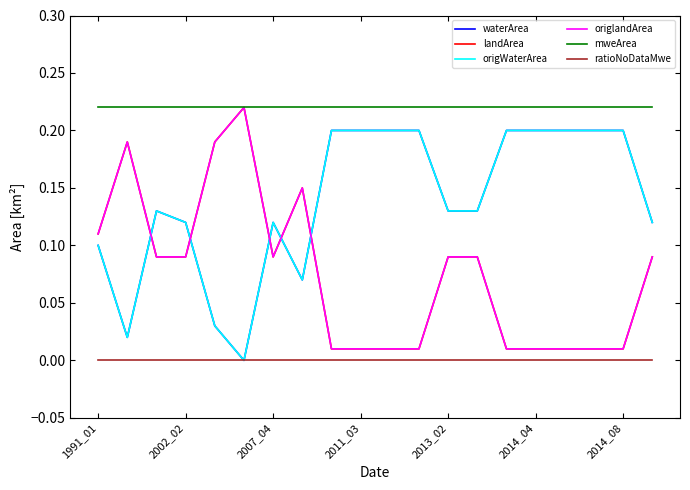

Count the number of categories in the chart.

20